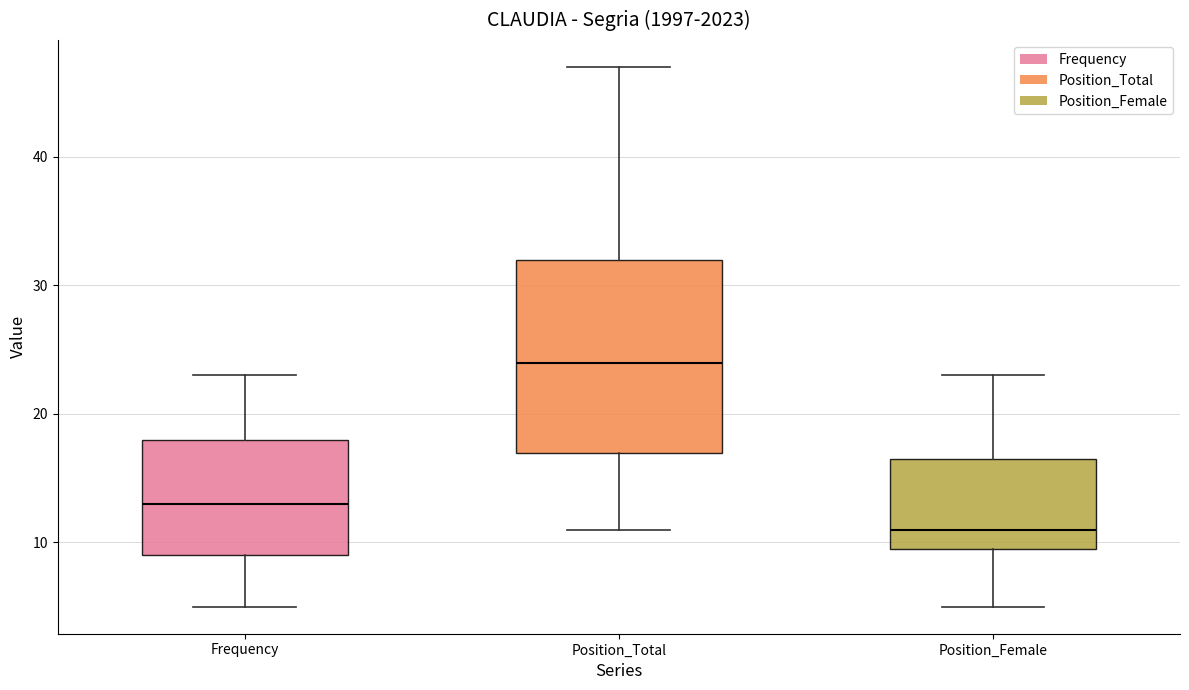

Which box has the highest median line?

Position_Total